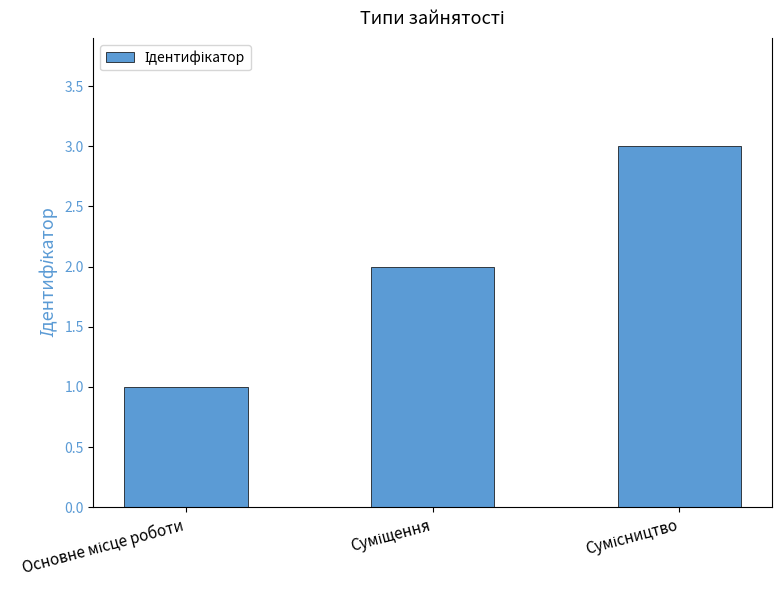

What is the greatest value displayed?

3